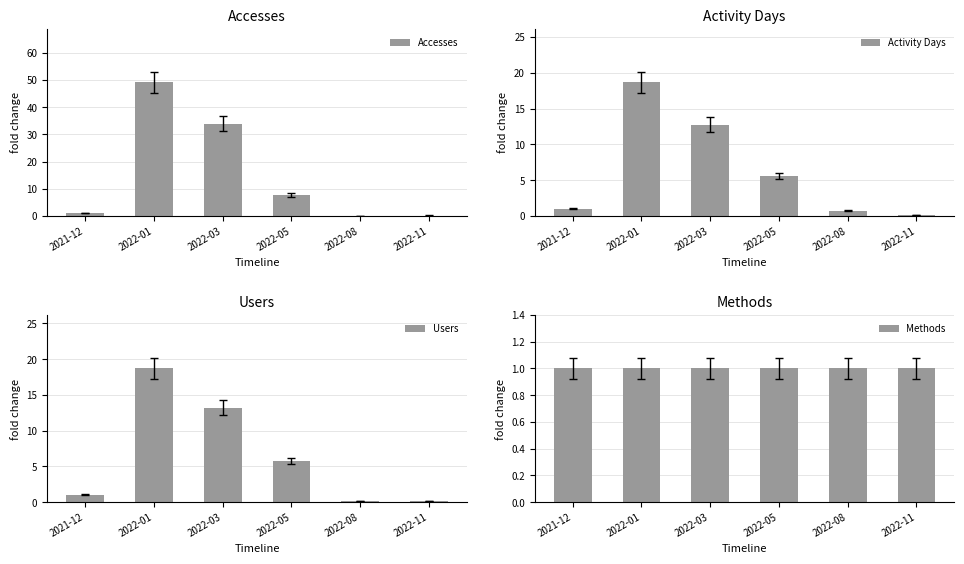

Rank the series by their maximum value, from lowest to highest.

Methods, Activity Days, Users, Accesses